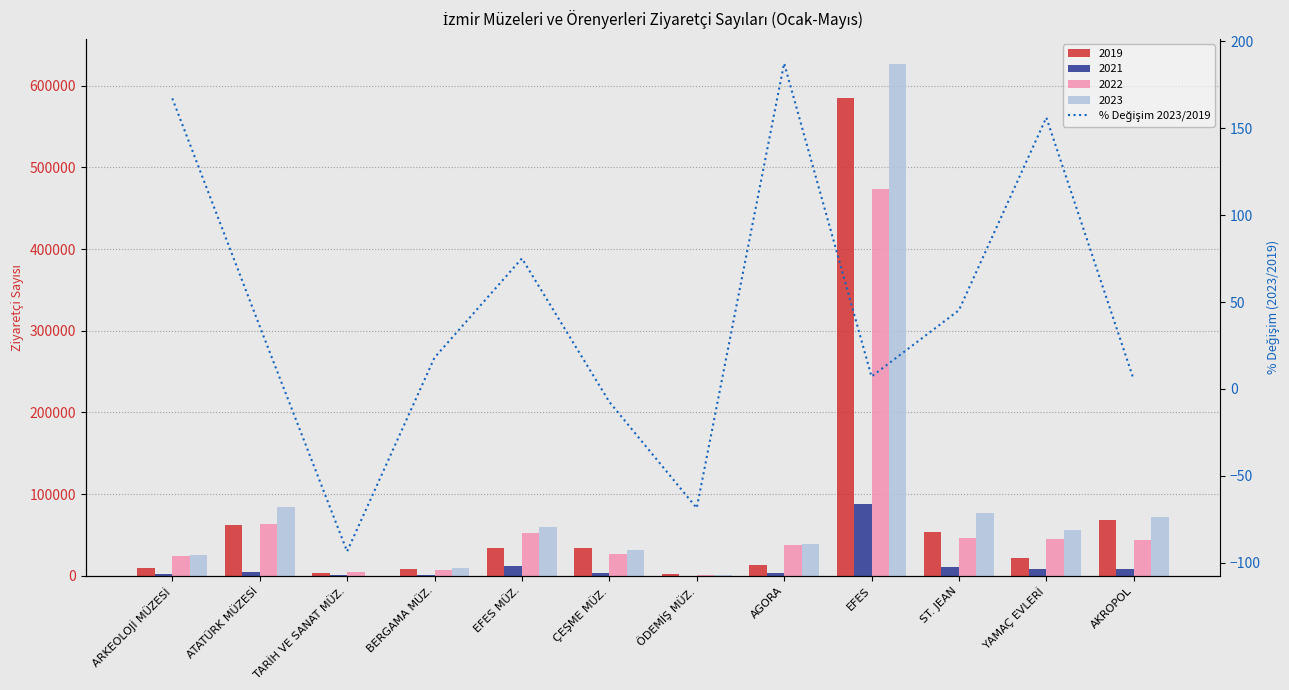

The chart shows a value of 75.1 at EFES MÜZ.. True or false?

True